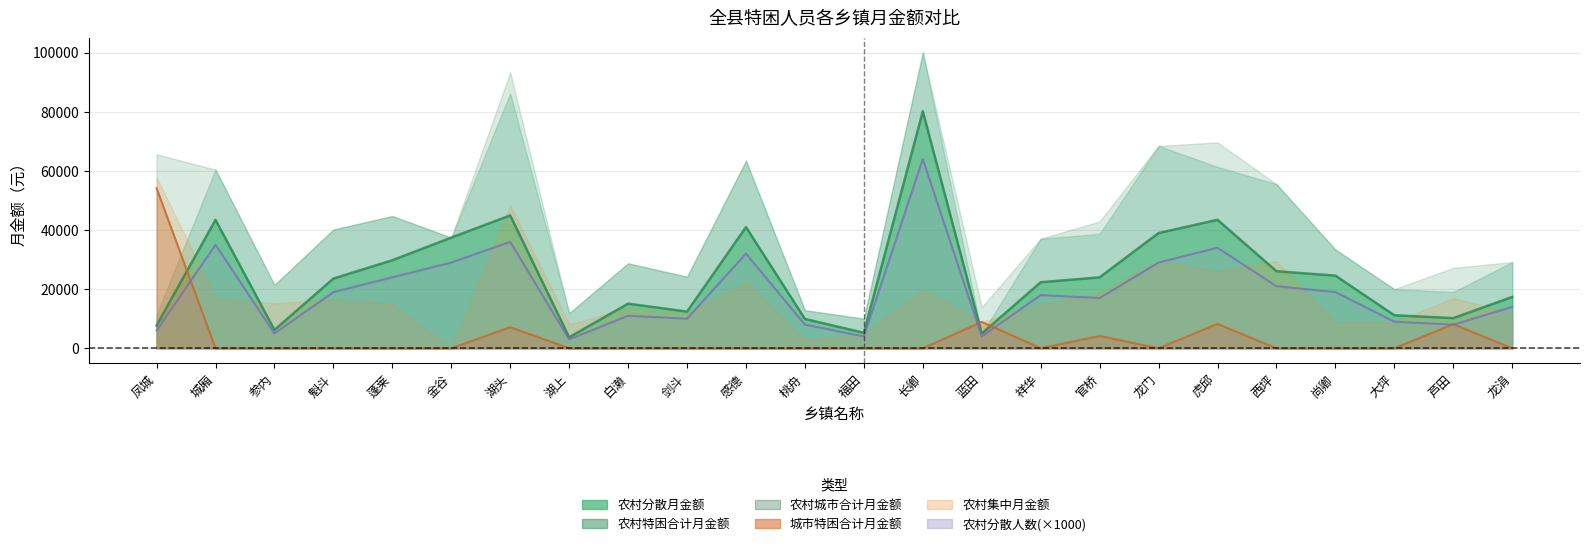

What is the value of the 农村分散人数 point at the 15th from the left?

4000